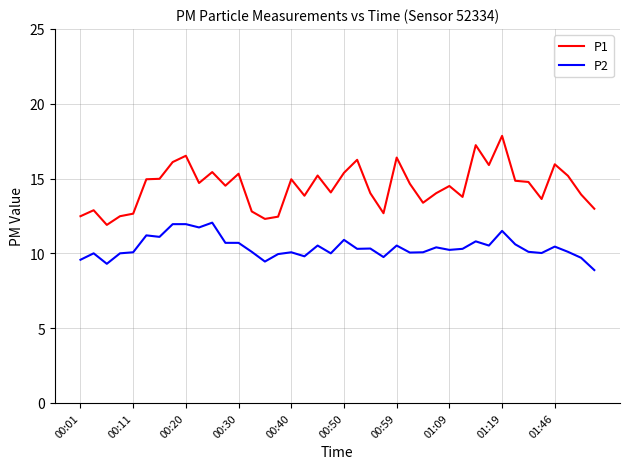

Rank the series by their average value, from highest to lowest.

P1, P2